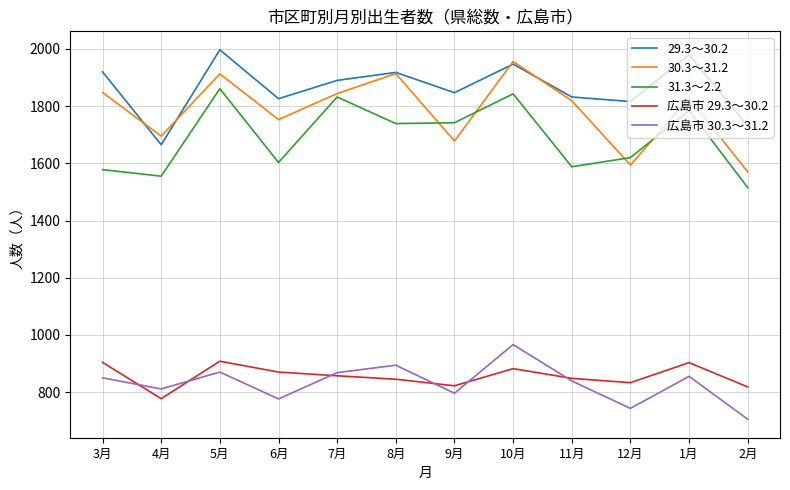

True or false: 29.3～30.2 and 31.3～2.2 cross at least once.

False